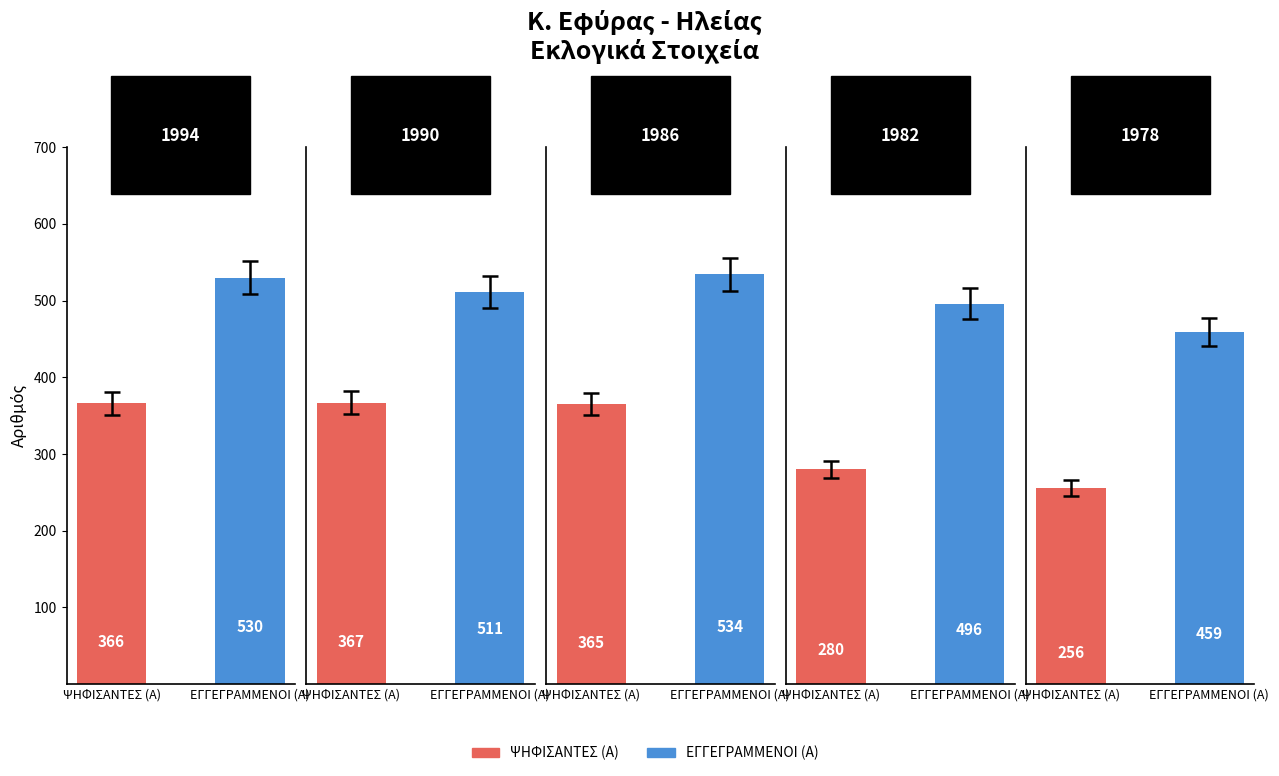

Which label corresponds to the smallest value in the chart?

1978